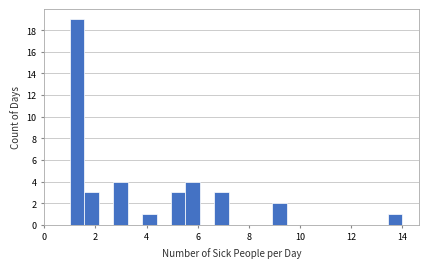

Around what value on the x-axis is the tallest bar? Give the approximate position of its centre, as read against the axis.

1.2